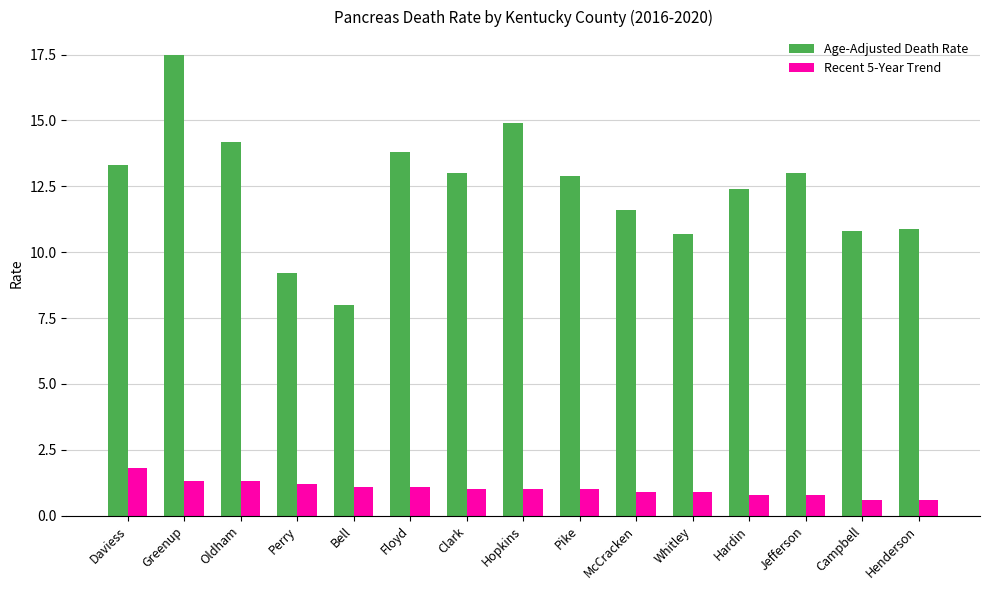

Is it true that Age-Adjusted Death Rate equals 10.0 at Greenup?

False